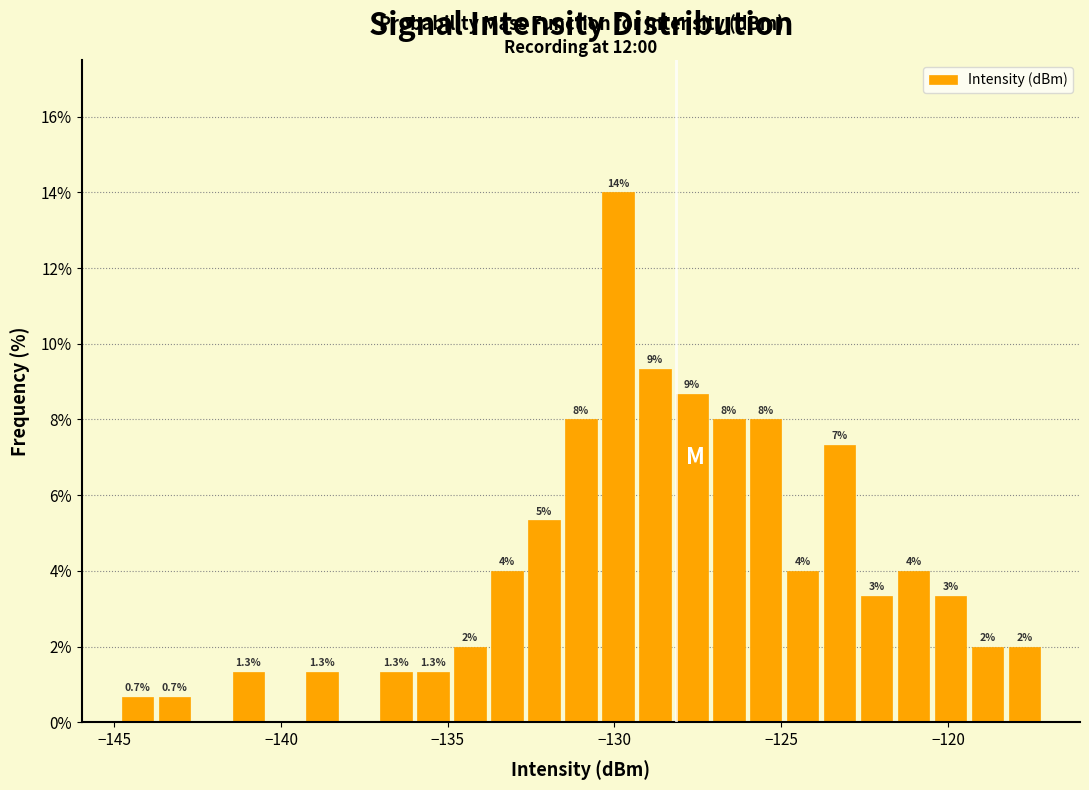

Around what value on the x-axis is the tallest bar? Give the approximate position of its centre, as read against the axis.

-130.0